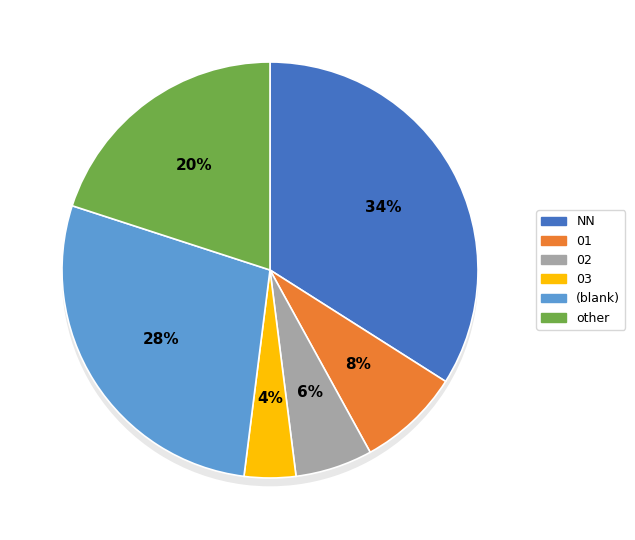

To the nearest percent, what is the difference between the largest and smallest slice percentages?

26%